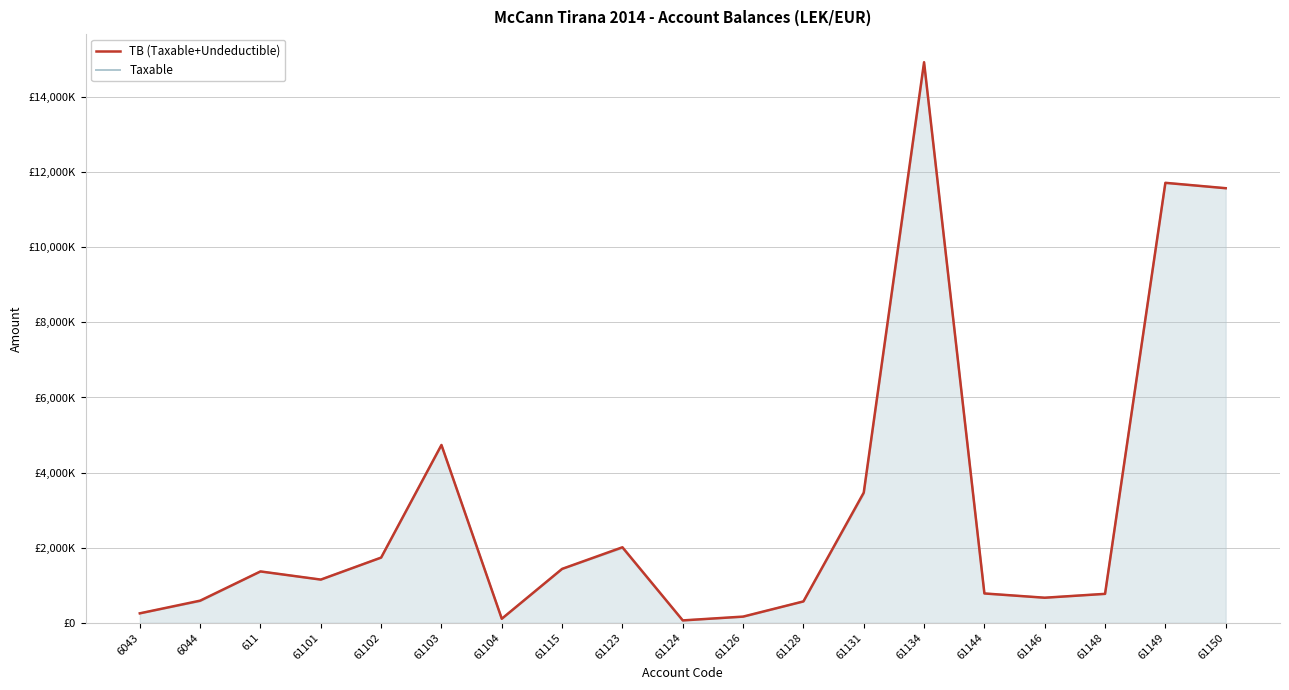

Is it true that TB (Taxable+Undeductible) equals 1366068.5 at 611?

True